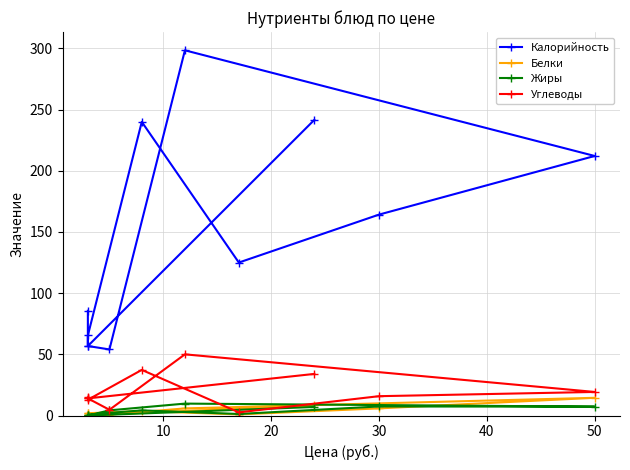

At 10, list the series in order from smallest to largest.

Жиры, Белки, Углеводы, Калорийность